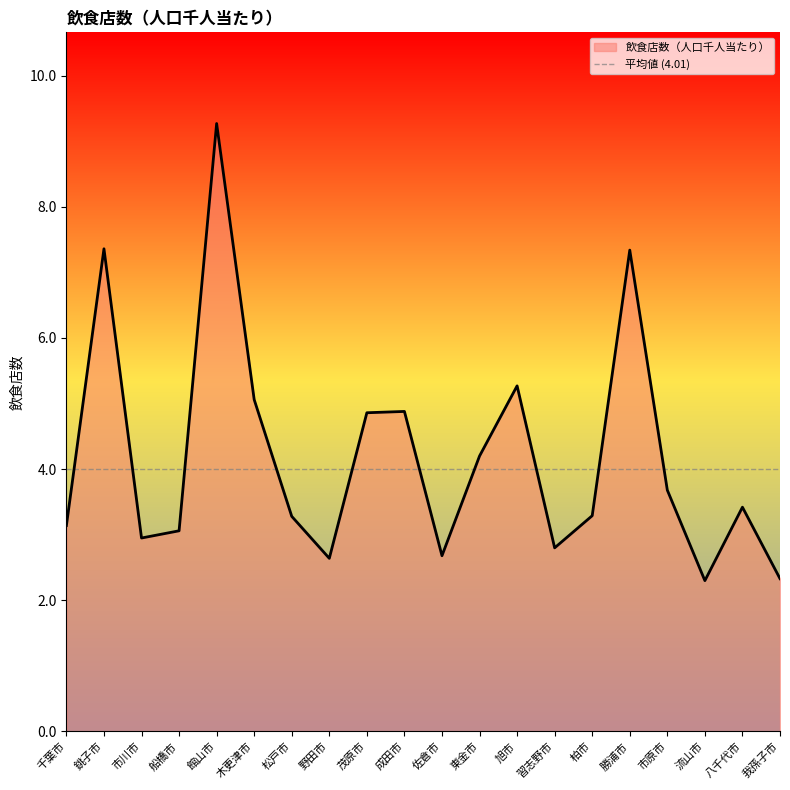

Reading left to right, what are all the values shown in this chart?

千葉市=3.1	銚子市=7.4	市川市=3.0	船橋市=3.1	館山市=9.3	木更津市=5.1	松戸市=3.3	野田市=2.6	茂原市=4.9	成田市=4.9	佐倉市=2.7	東金市=4.2	旭市=5.3	習志野市=2.8	柏市=3.3	勝浦市=7.3	市原市=3.7	流山市=2.3	八千代市=3.4	我孫子市=2.3